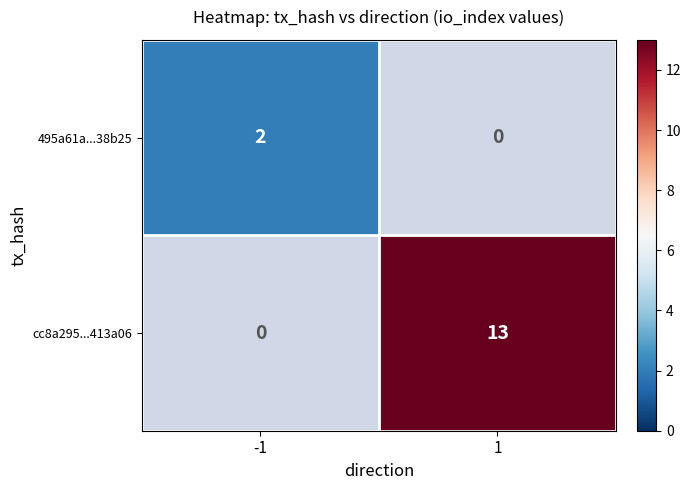

Is it true that 495a61a...38b25 equals 2 at -1?

True